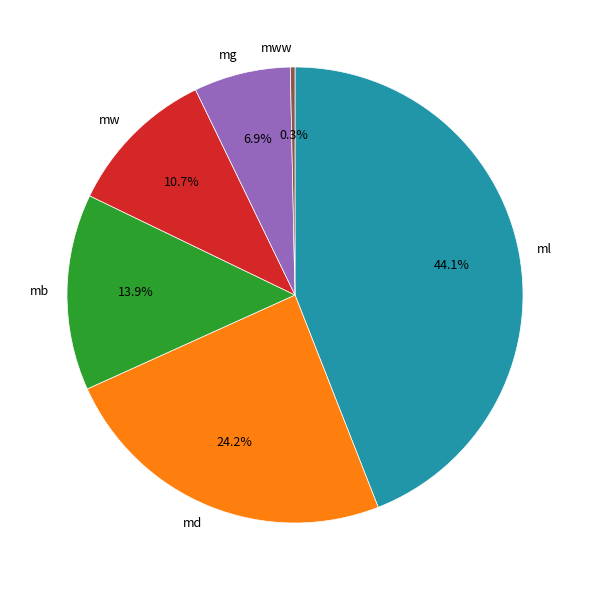

What is the largest slice in the pie chart?

ml